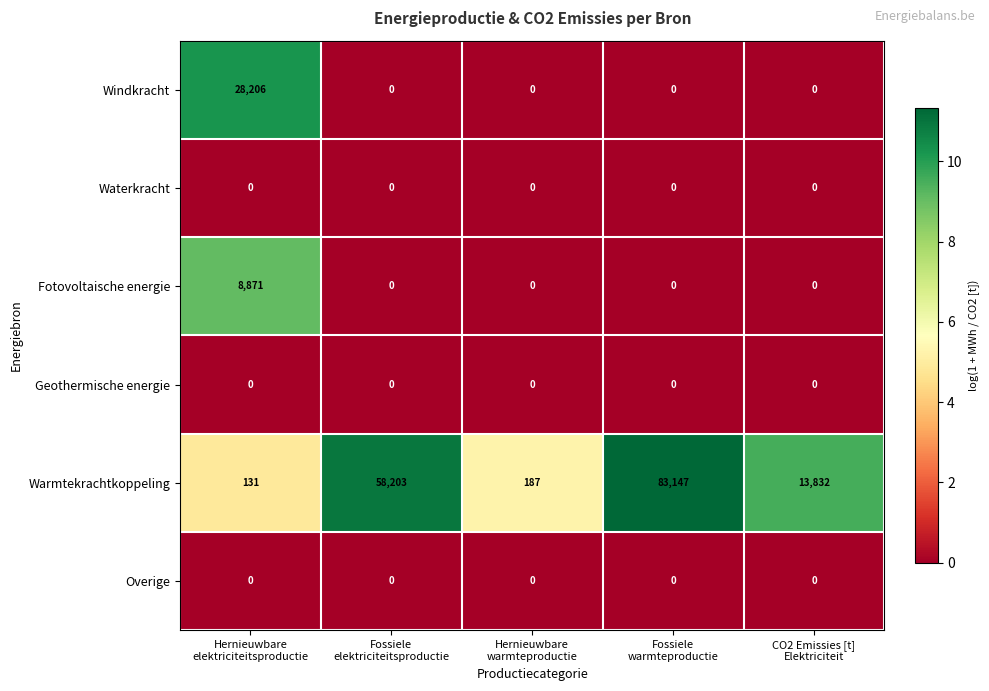

Reading left to right, what are all the values shown in this chart?

Windkracht: 28206	0	0	0	0
Waterkracht: 0	0	0	0	0
Fotovoltaische energie: 8871	0	0	0	0
Geothermische energie: 0	0	0	0	0
Warmtekrachtkoppeling: 131	58203	187	83147	13832
Overige: 0	0	0	0	0